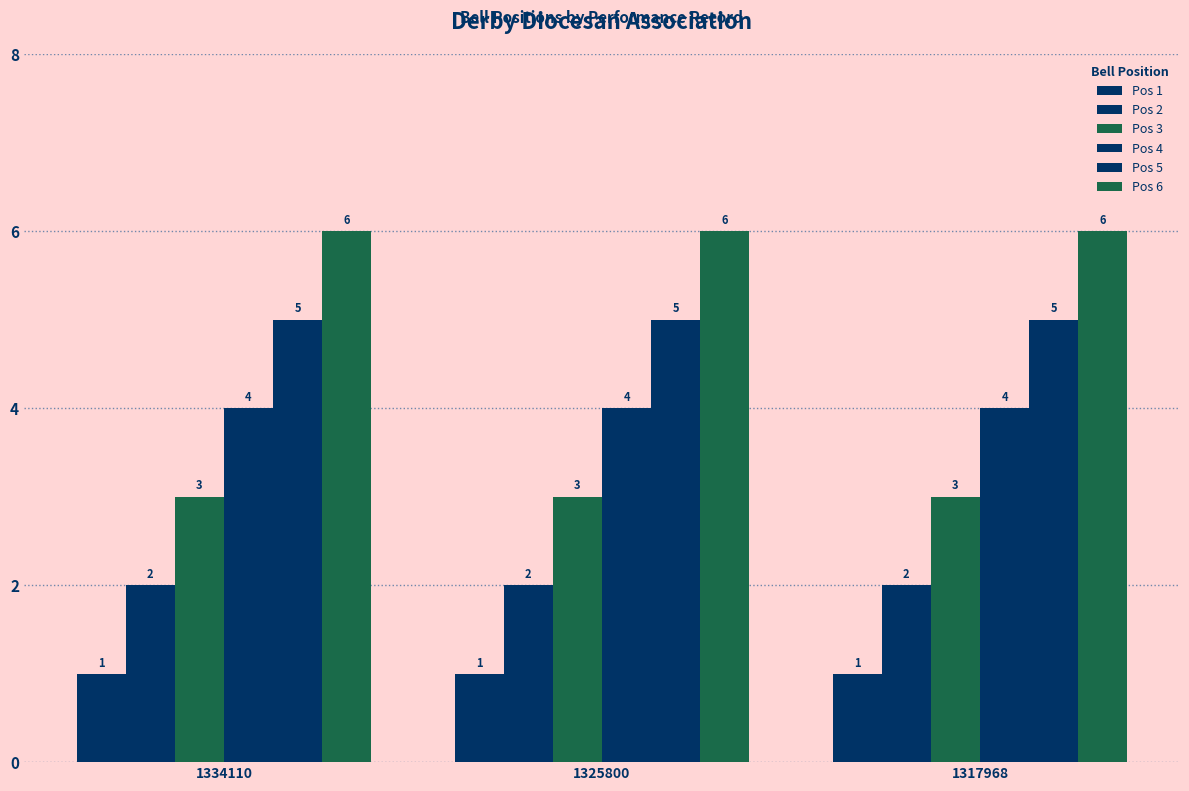

How many groups of bars are there?

3